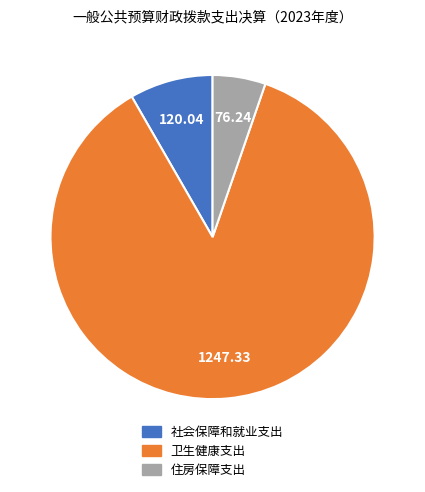

Do 住房保障支出 and 社会保障和就业支出 together represent more than half of the pie?

No